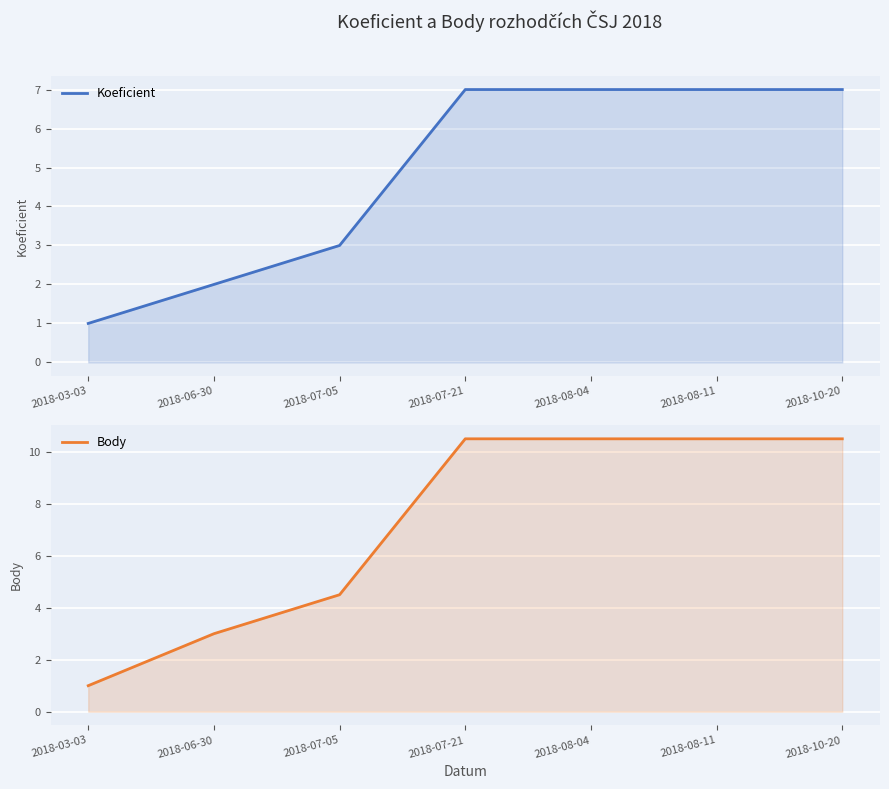

True or false: Koeficient has a value of 2.0 at 2018-06-30.

True